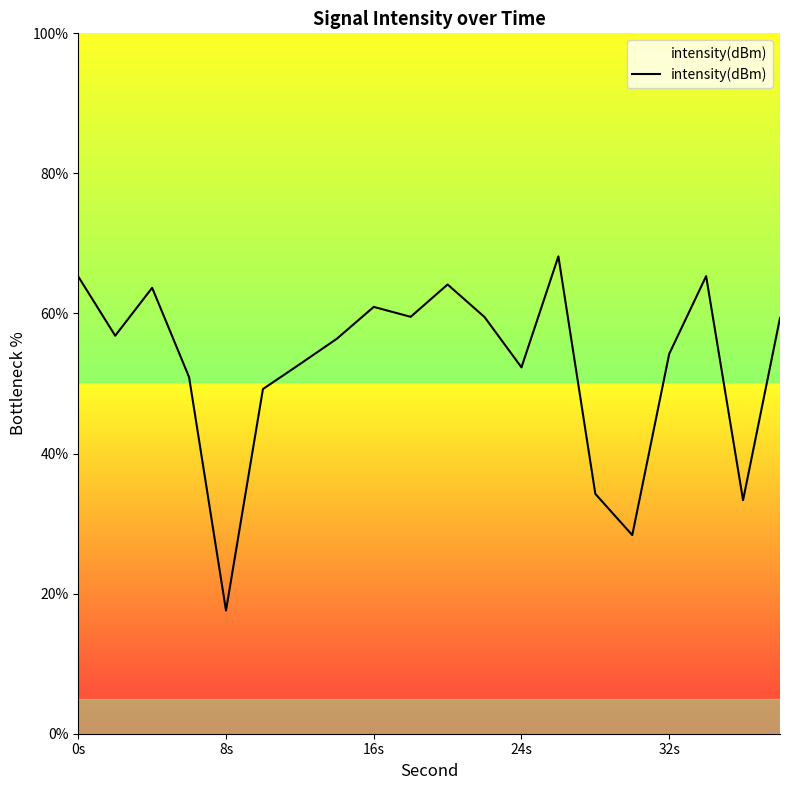

What is the greatest value displayed?

68.2